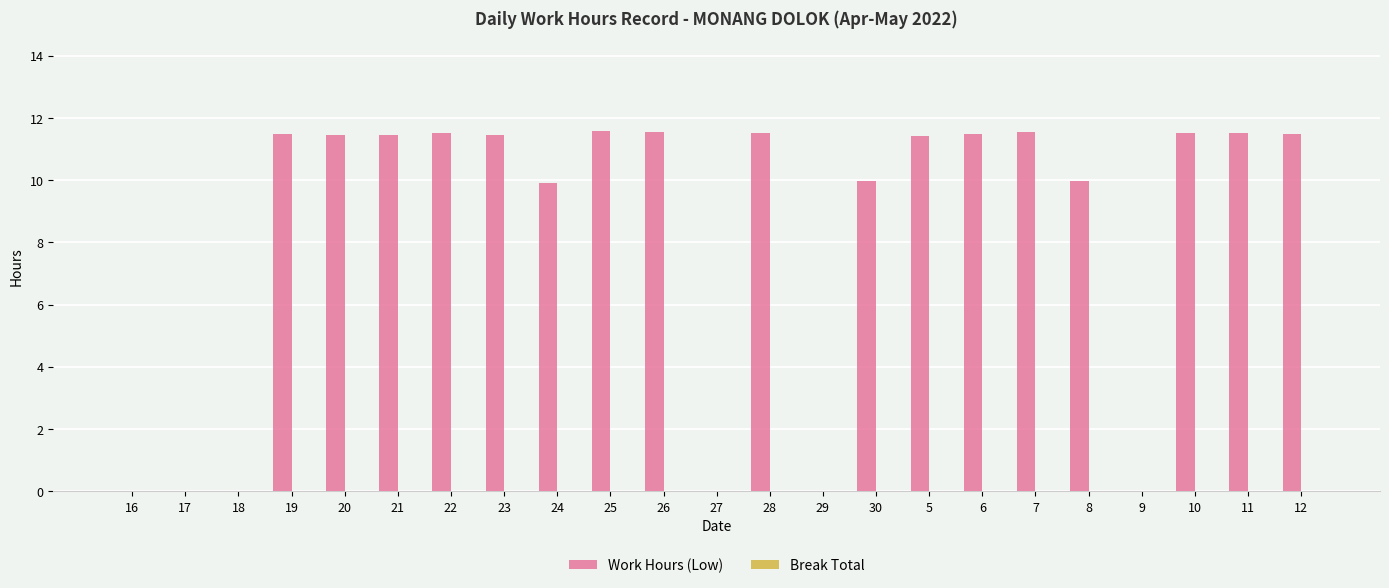

Where does the data first go above 11?

19